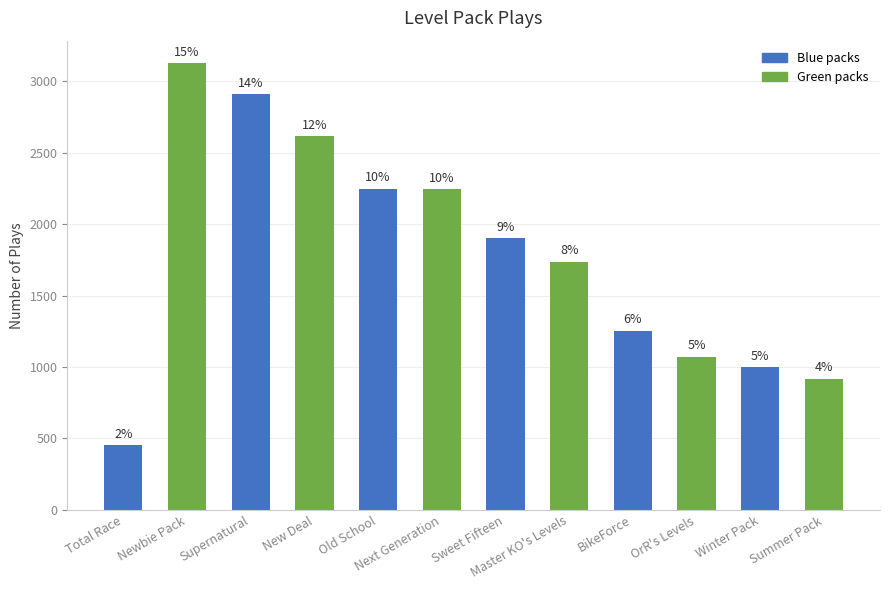

What position from the left is Total Race?

1